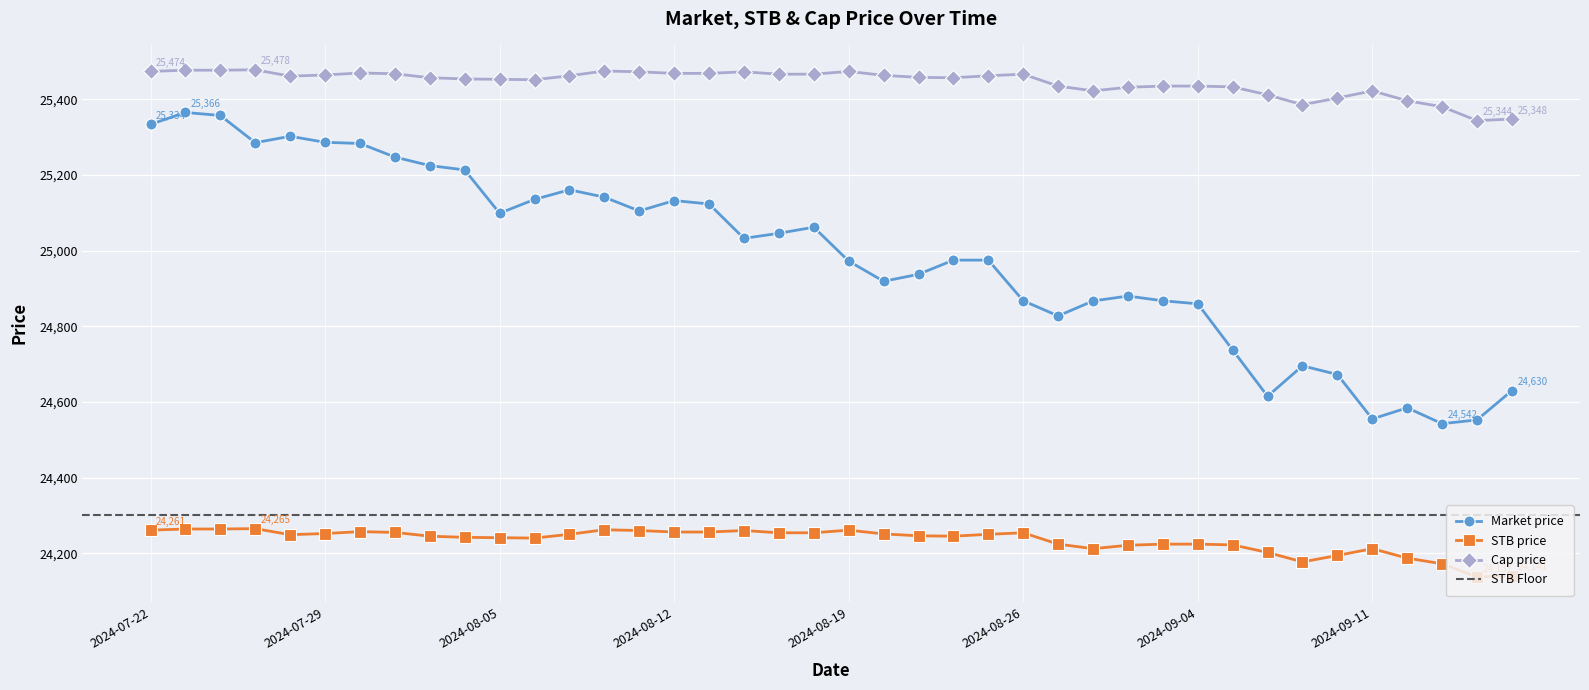

True or false: Market price has a value of 25247.5 at 2024-07-31.

True